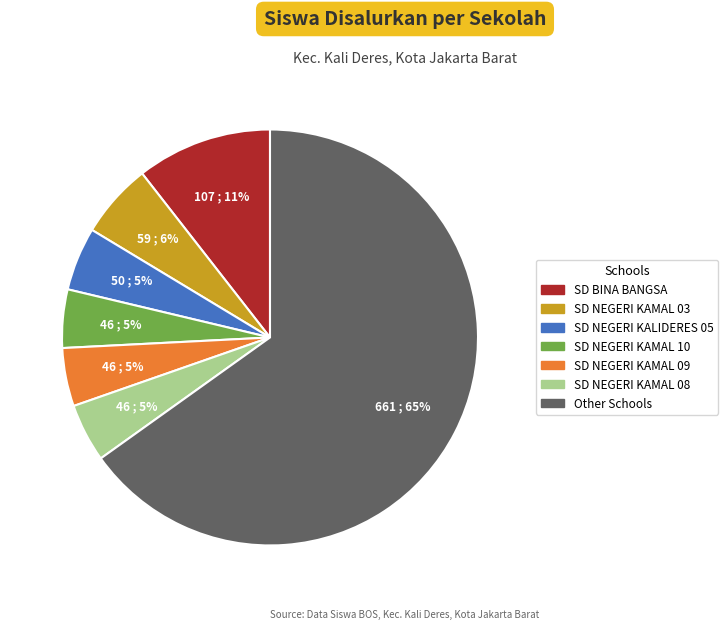

Is there a majority slice in this chart?

Yes